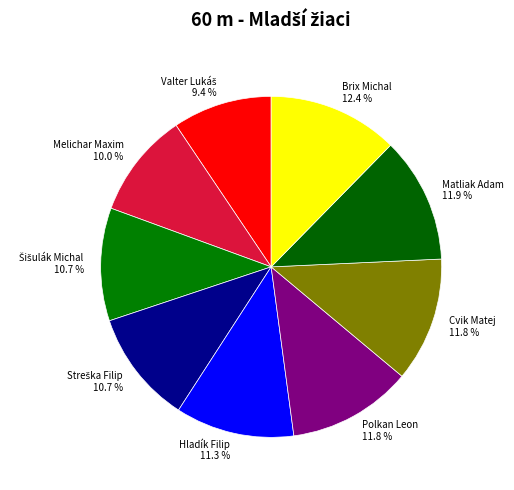

What percentage is NOT represented by Cvik Matej?

88.2%